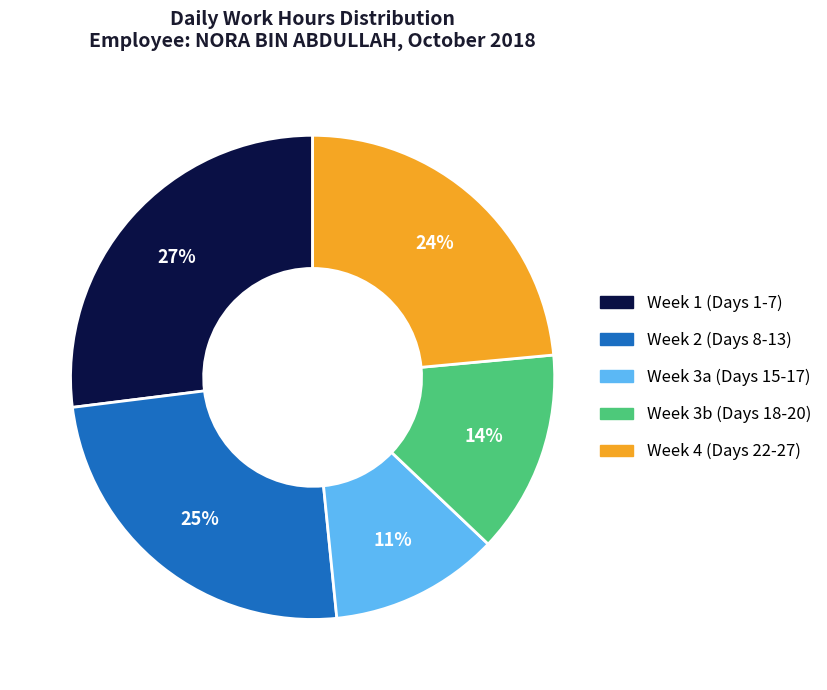

Does any single category account for the majority?

No